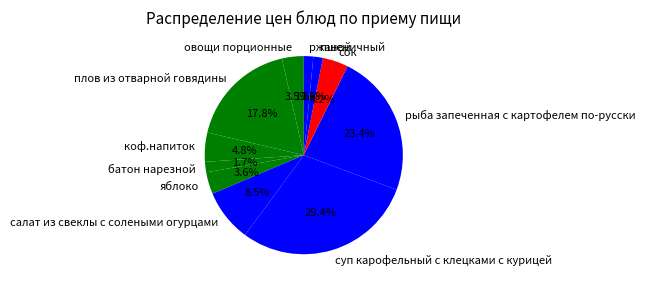

The яблоко slice represents 4% of the pie. True or false?

True